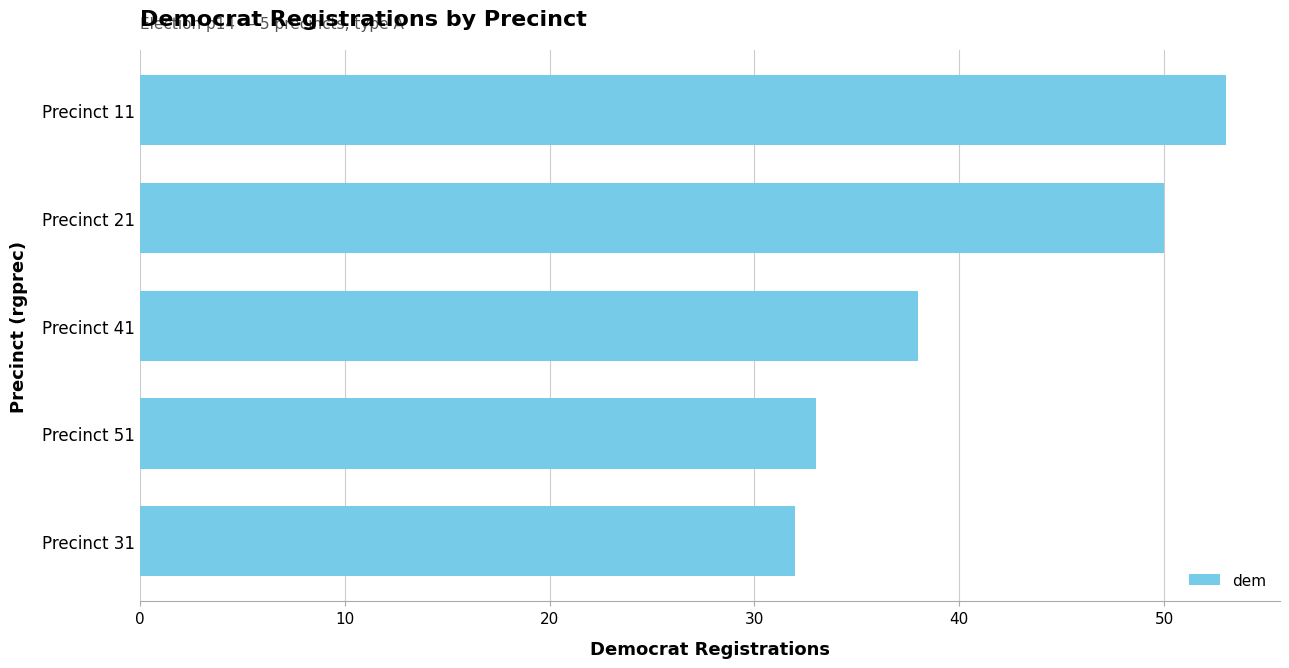

What is the sum of all values?

206